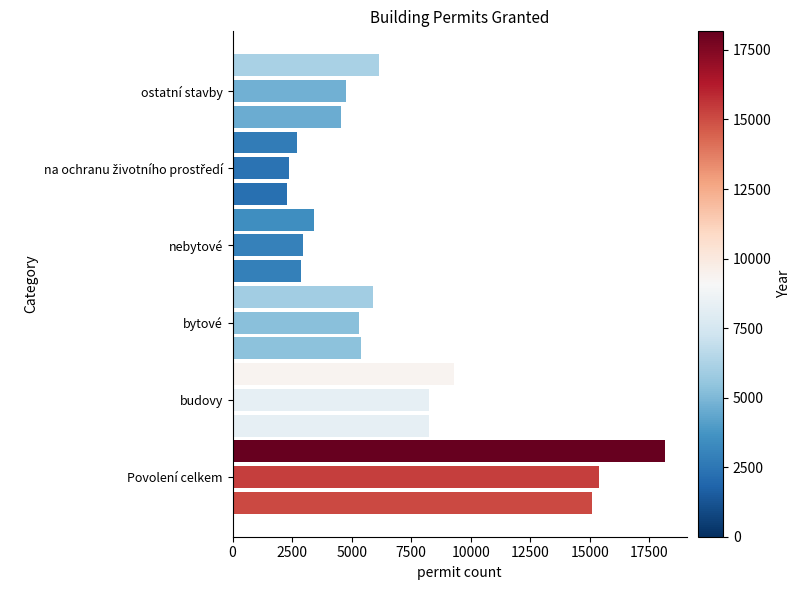

How many series are shown in this chart?

3